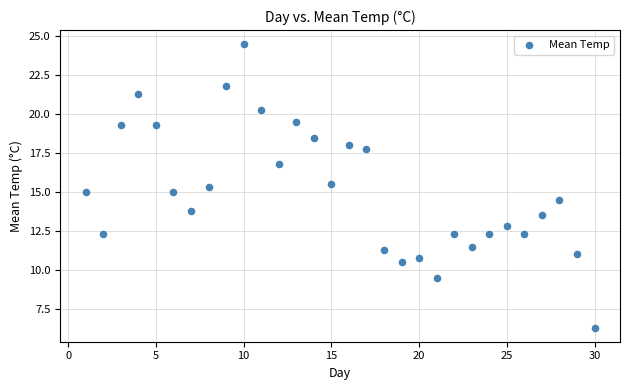

What is the range of Y values (max minus min)?

18.2